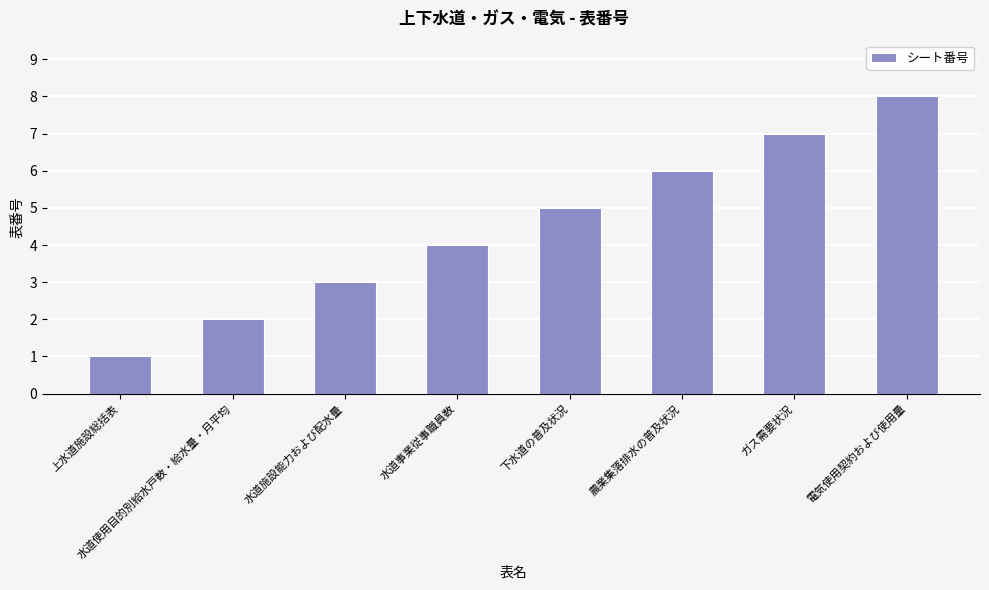

Are the bars grouped side by side (vs. stacked)?

No